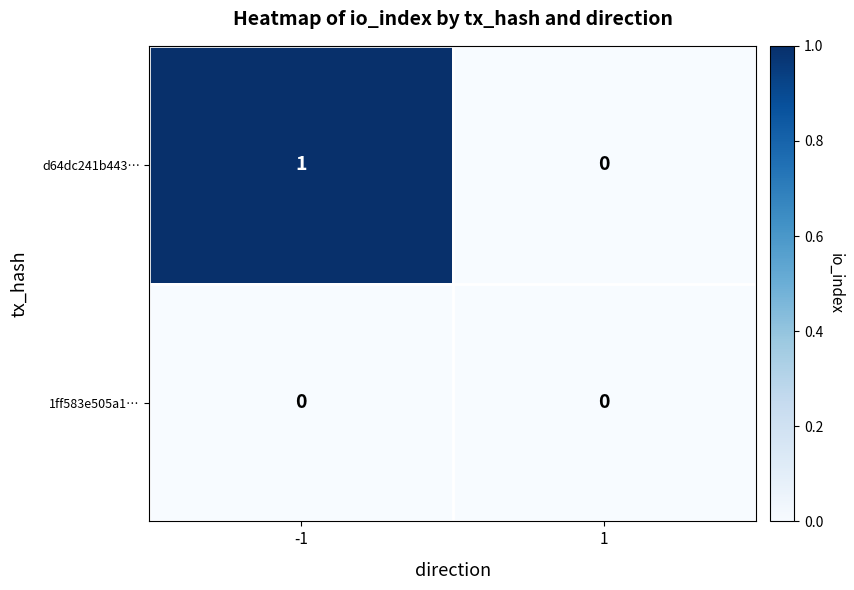

Rank the series by their average value, from lowest to highest.

1ff583e505a1…, d64dc241b443…